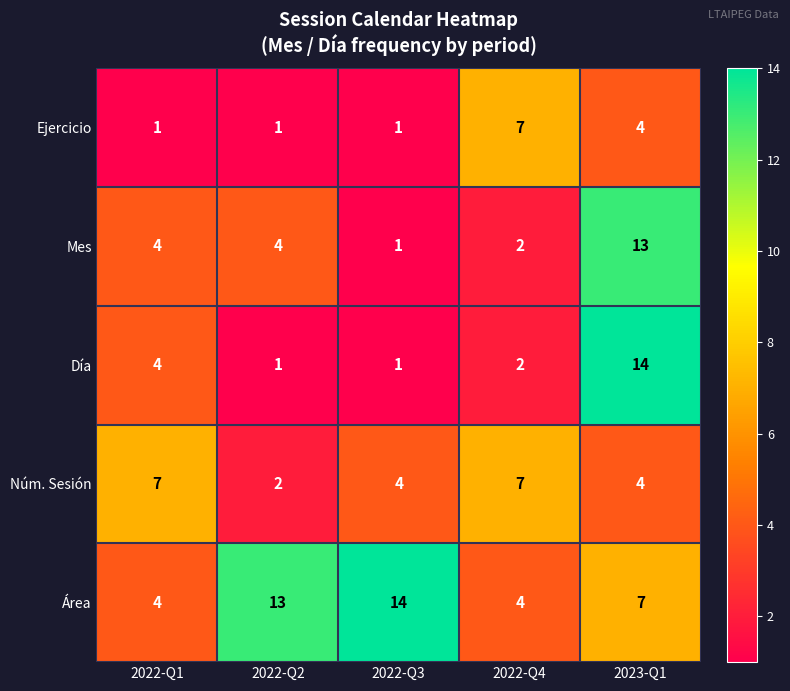

Which category has the highest value in the Área series?

2022-Q3